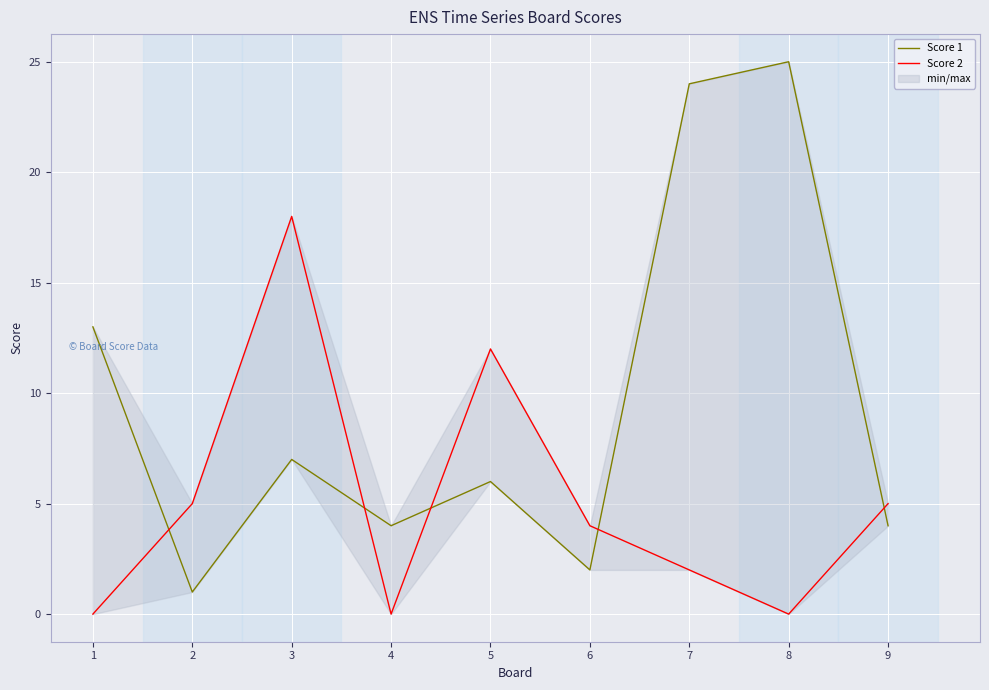

True or false: Score 2 and Score 1 intersect in this chart.

True